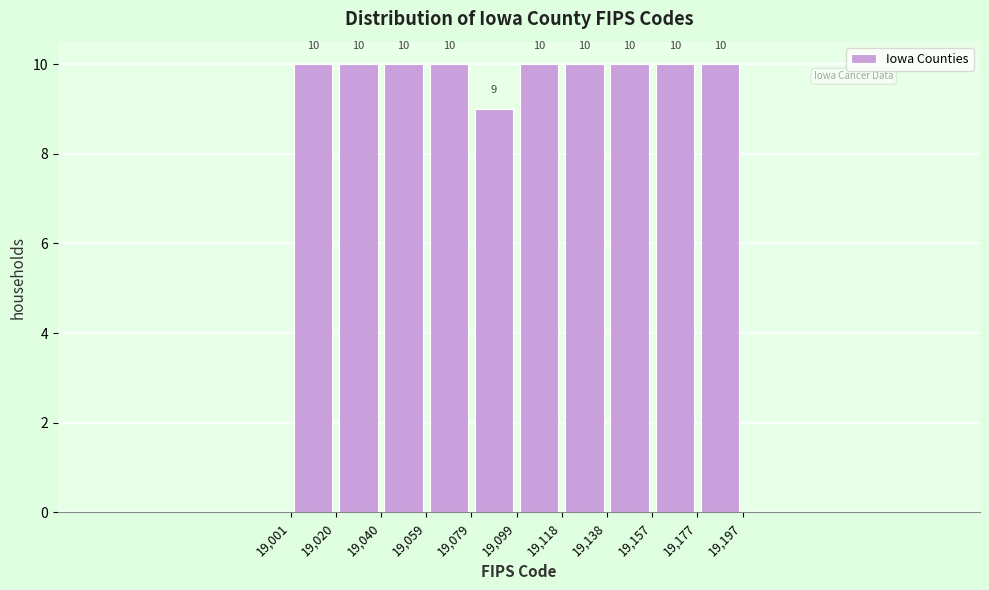

Reading left to right, list every bar in this chart as the range it spans on the x-axis followed by its height.

19,001 to 19,020: 10
19,020 to 19,040: 10
19,040 to 19,059: 10
19,059 to 19,079: 10
19,079 to 19,099: 9
19,099 to 19,118: 10
19,118 to 19,138: 10
19,138 to 19,157: 10
19,157 to 19,177: 10
19,177 to 19,197: 10